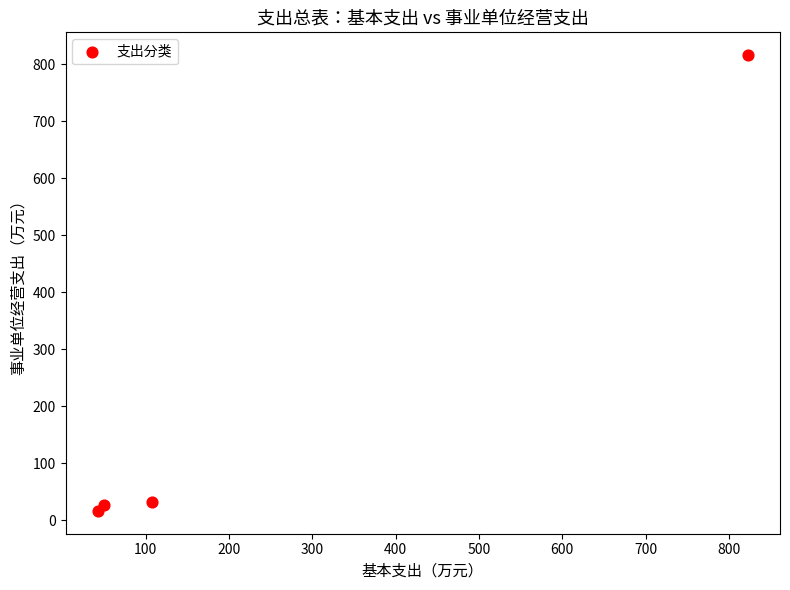

What is the average Y value?

222.5